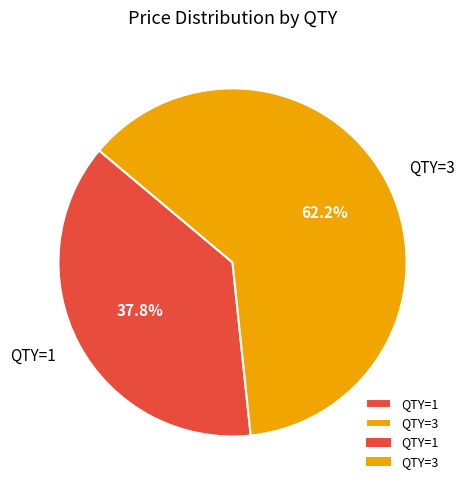

What is the ratio of the value at QTY=1 to the value at QTY=3?

0.6